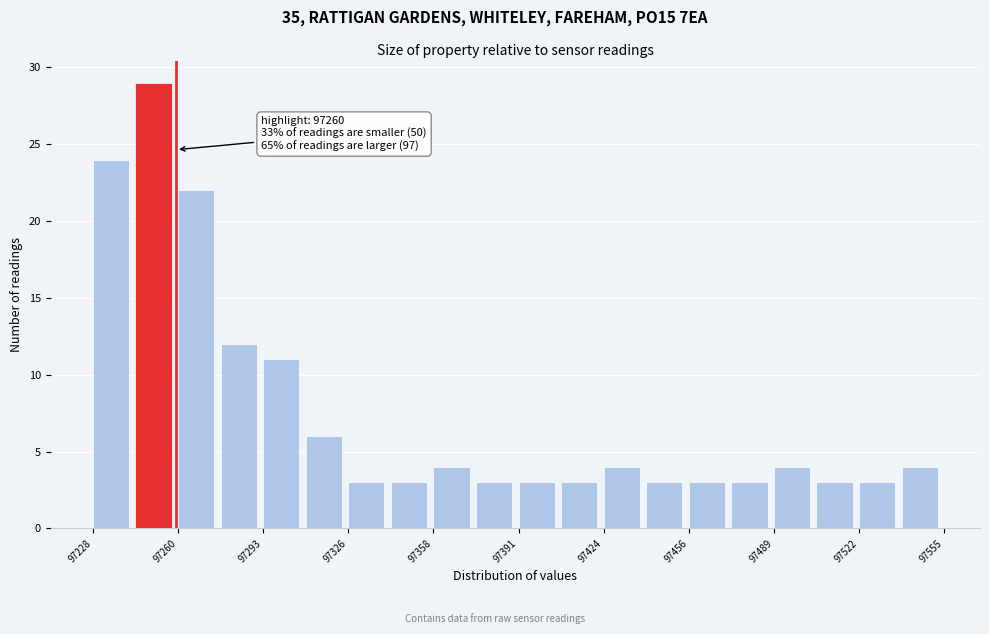

Read against the x-axis, roughly where is the centre of the tallest bar?

97250